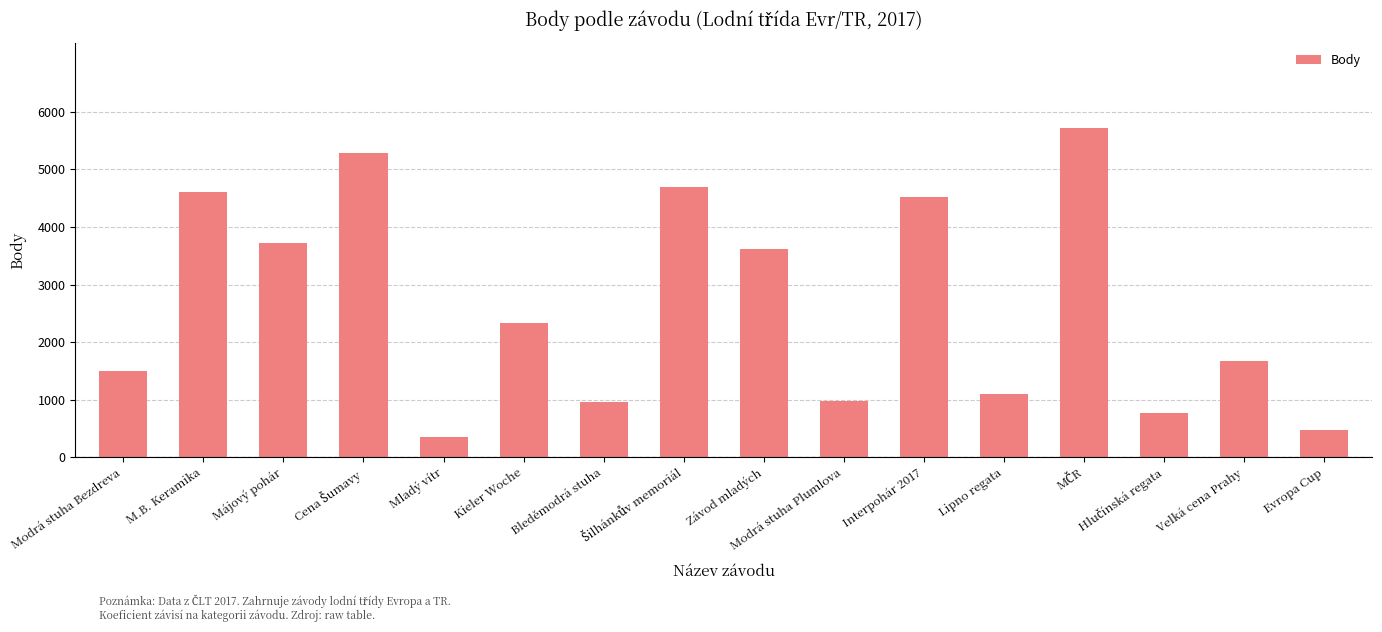

What is the sum of all values?

42284